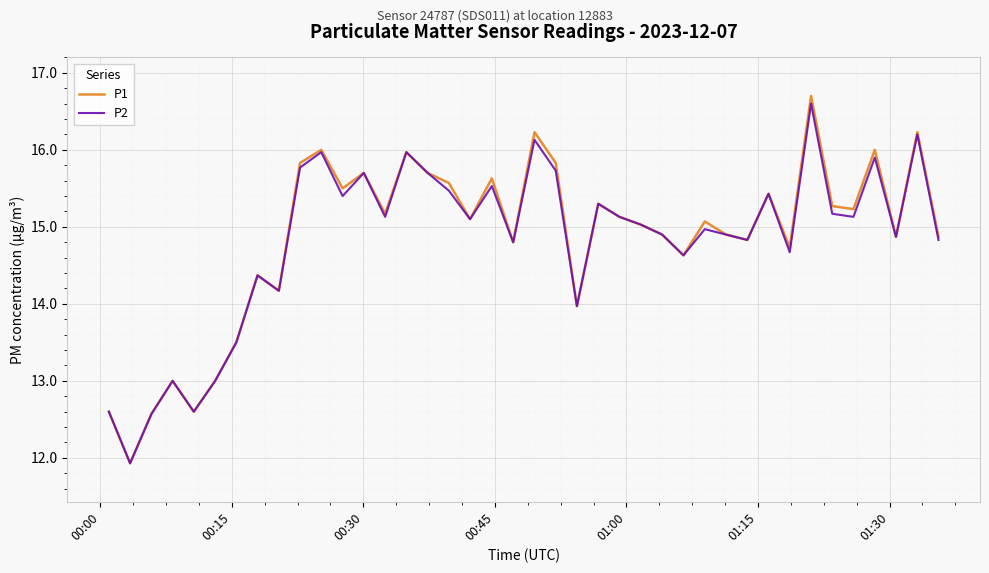

What is the maximum value shown in the chart?

16.7